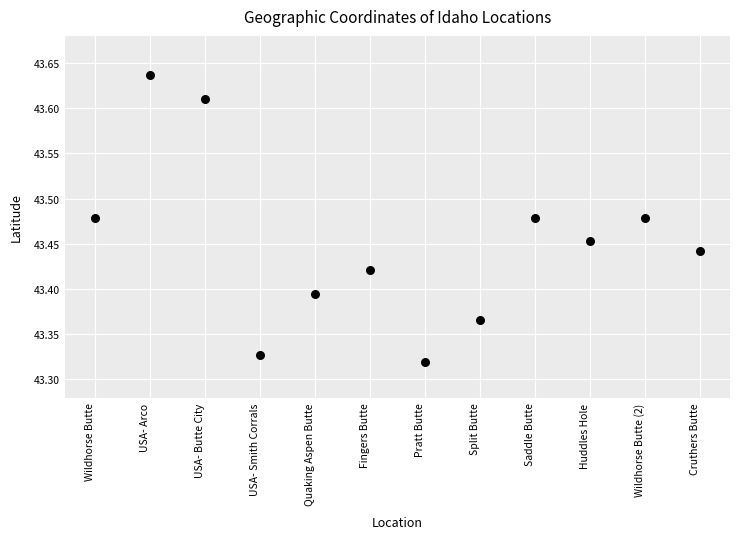

What is the range of Y values (max minus min)?

0.3